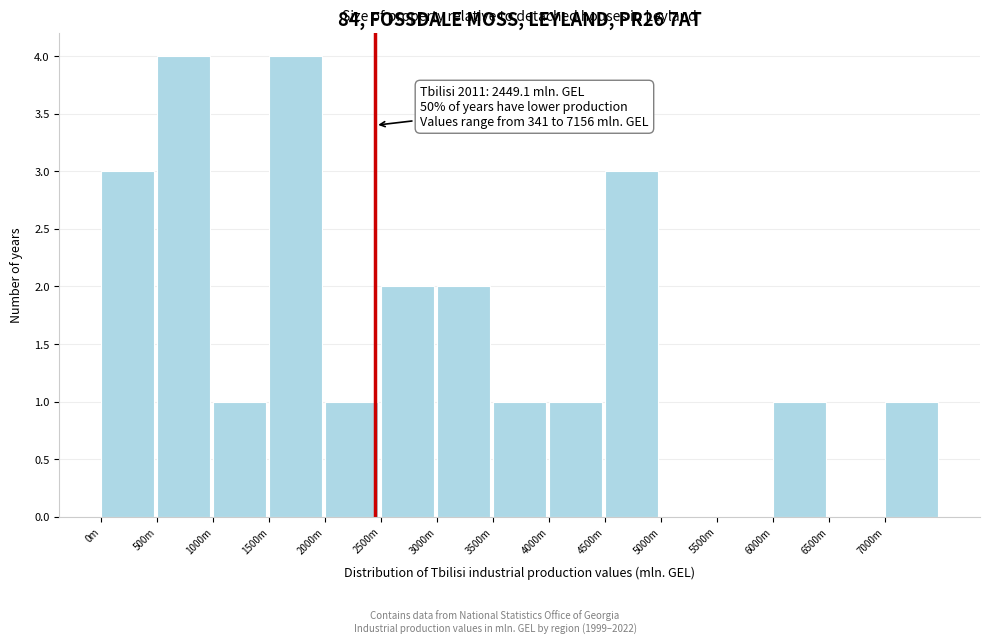

Reading left to right, extract all data points from this chart.

0m=3	500m=4	1000m=1	1500m=4	2000m=1	2500m=2	3000m=2	3500m=1	4000m=1	4500m=3	5000m=0	5500m=0	6000m=1	6500m=0	7000m=1